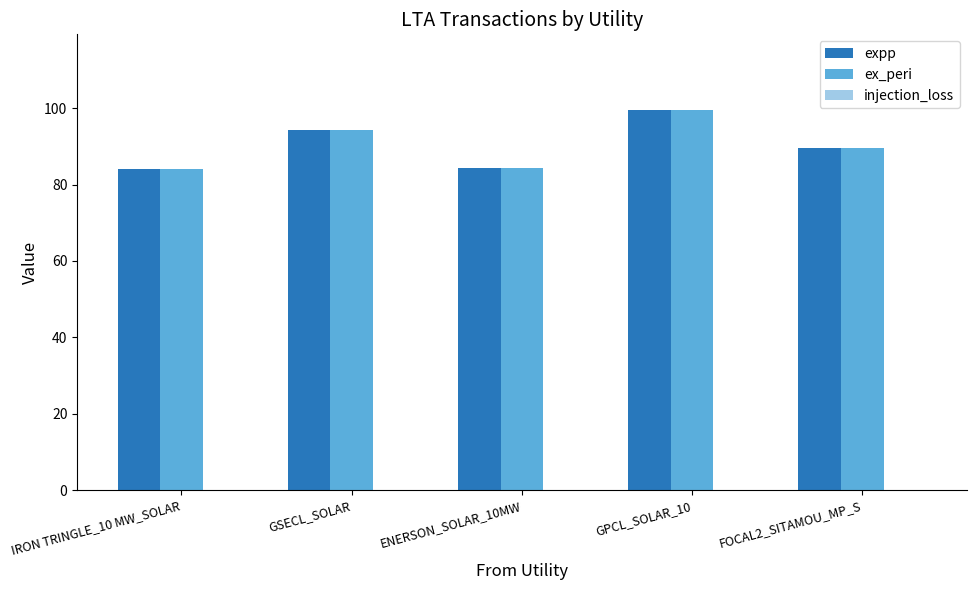

What is the total value across all series at GPCL_SOLAR_10?

198.9